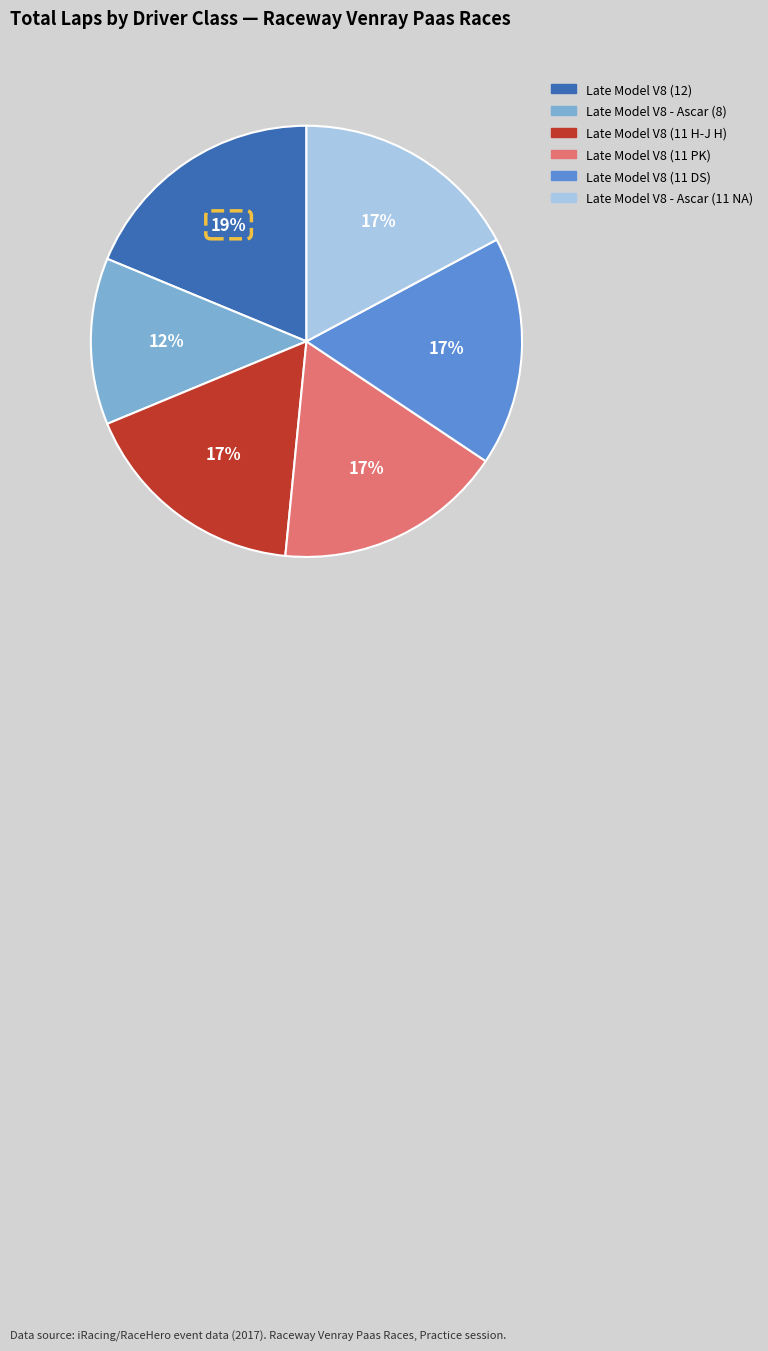

Is there a majority slice in this chart?

No